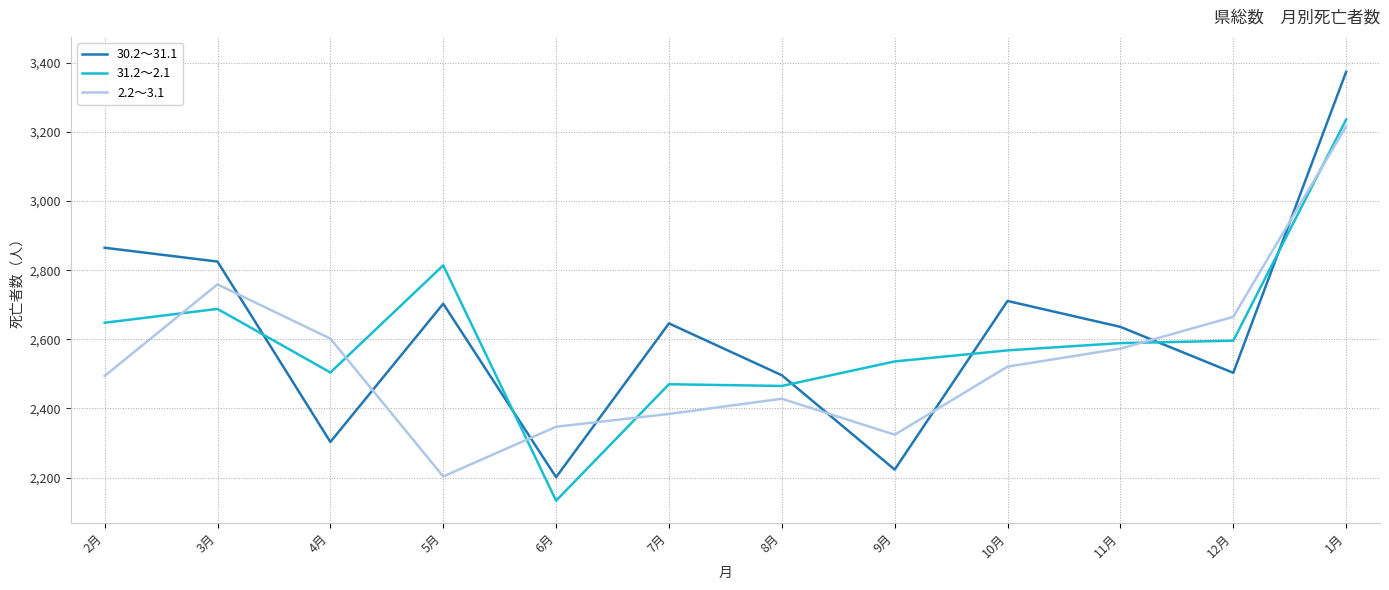

Rank the series by their average value, from highest to lowest.

30.2～31.1, 31.2～2.1, 2.2～3.1